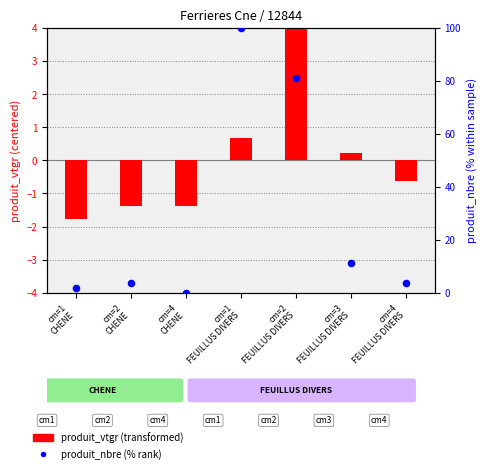

Is the value of produit_nbre (% rank) at cm=2
FEUILLUS DIVERS greater than the value of produit_vtgr (centered) at cm=2
FEUILLUS DIVERS?

Yes